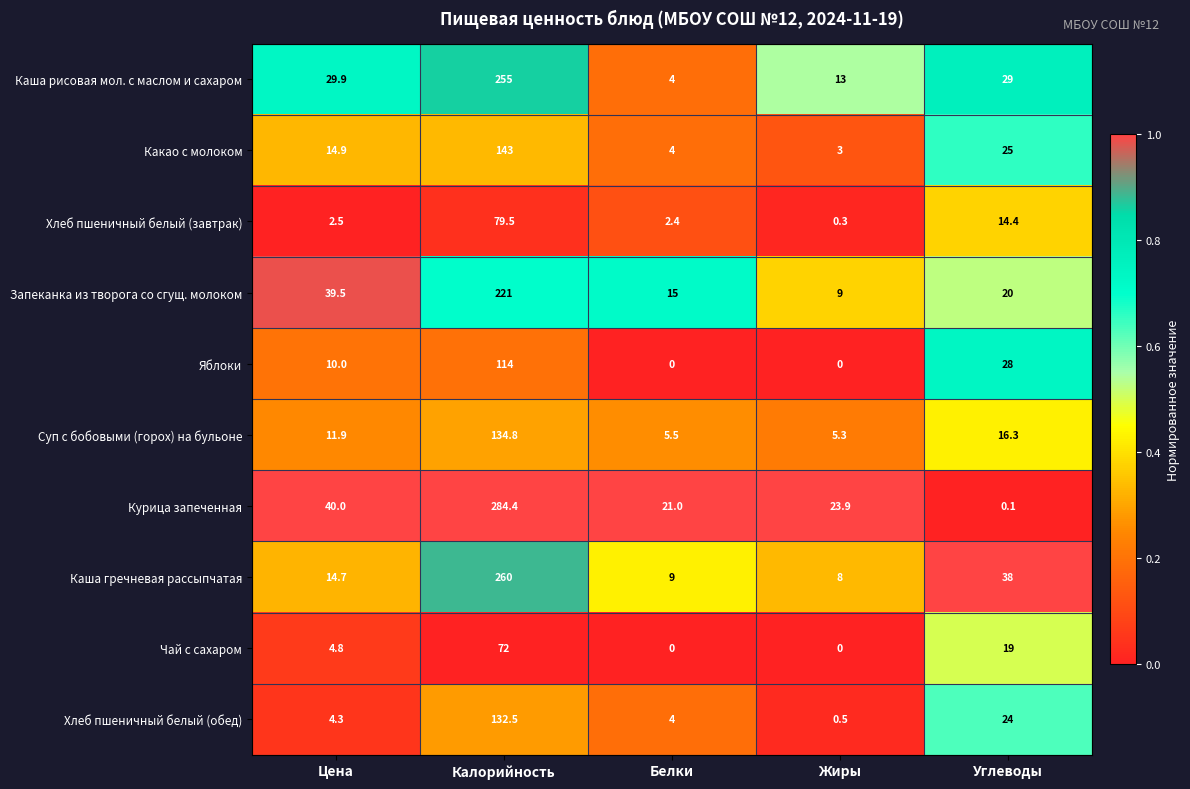

The value of Каша гречневая рассыпчатая at Калорийность is 260.0. True or false?

True